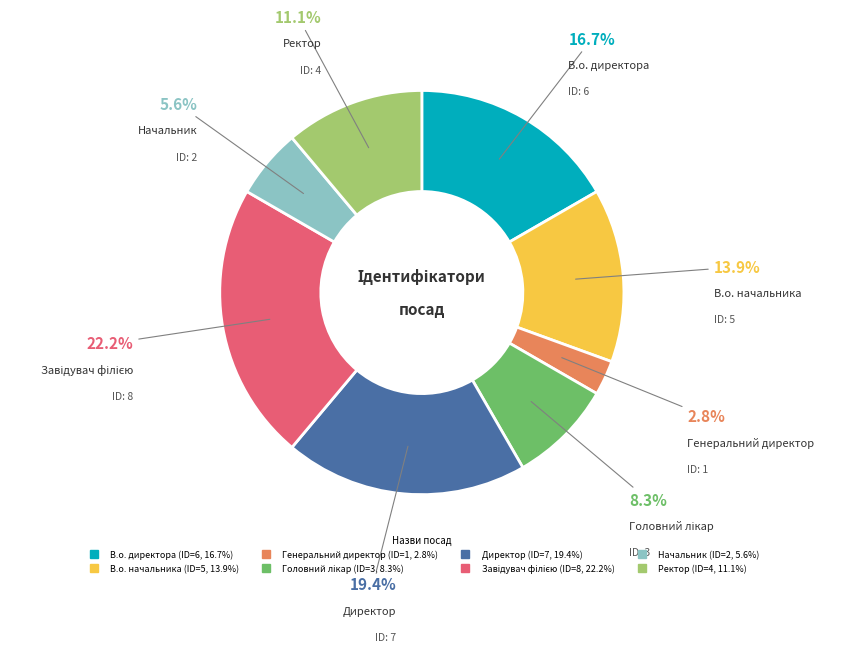

What portion of the pie excludes Ректор?

88.9%